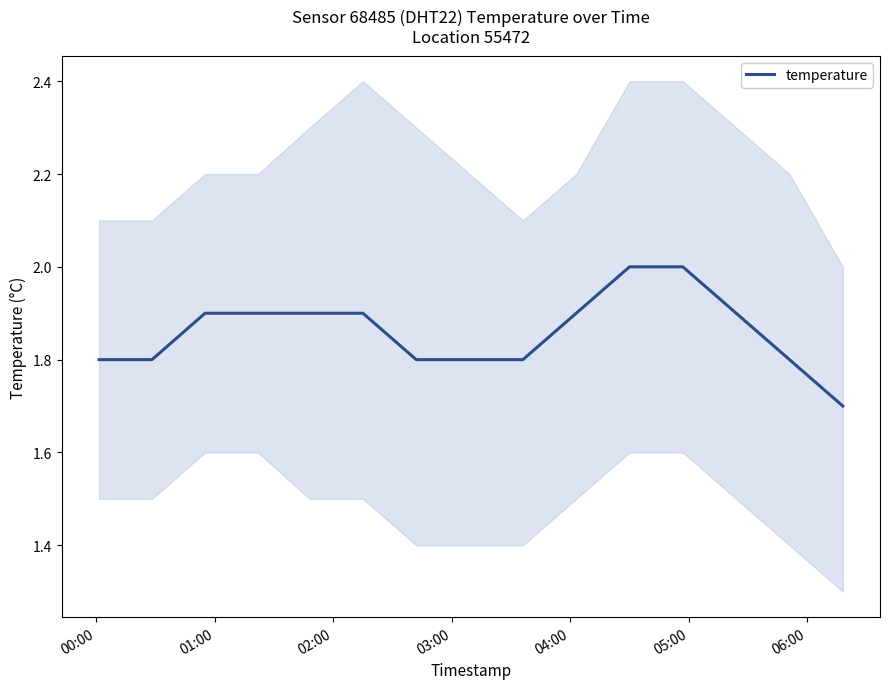

Is it true that the value at 00:00 is 1.8?

True